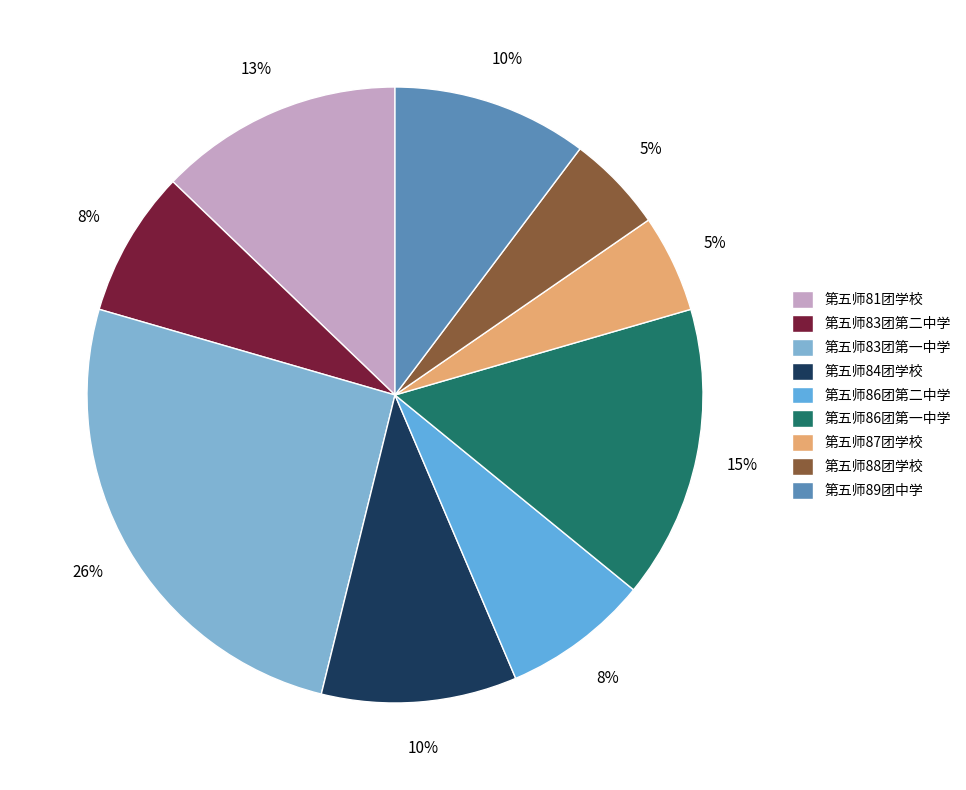

Is the sum of 第五师81团学校 and 第五师89团中学 greater than half?

No